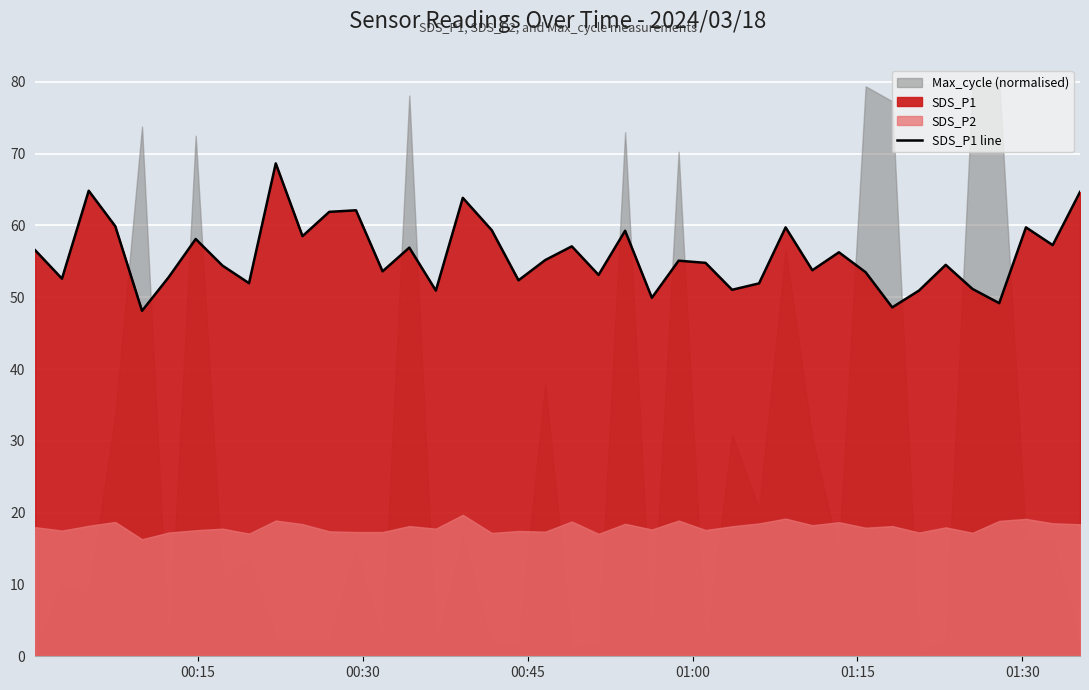

What is the highest value of the SDS_P1 line series?

68.6